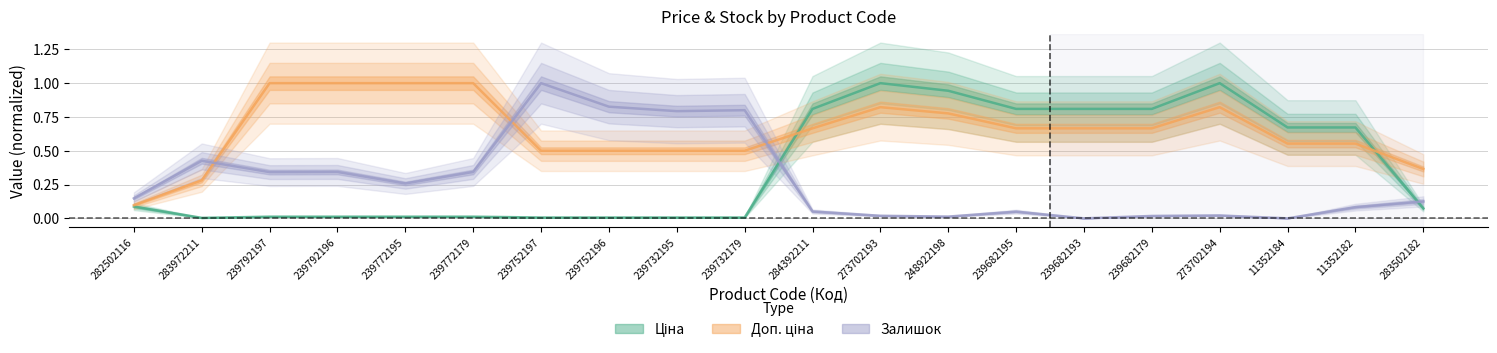

The Залишок series shows 0.3 at 239732179. True or false?

False